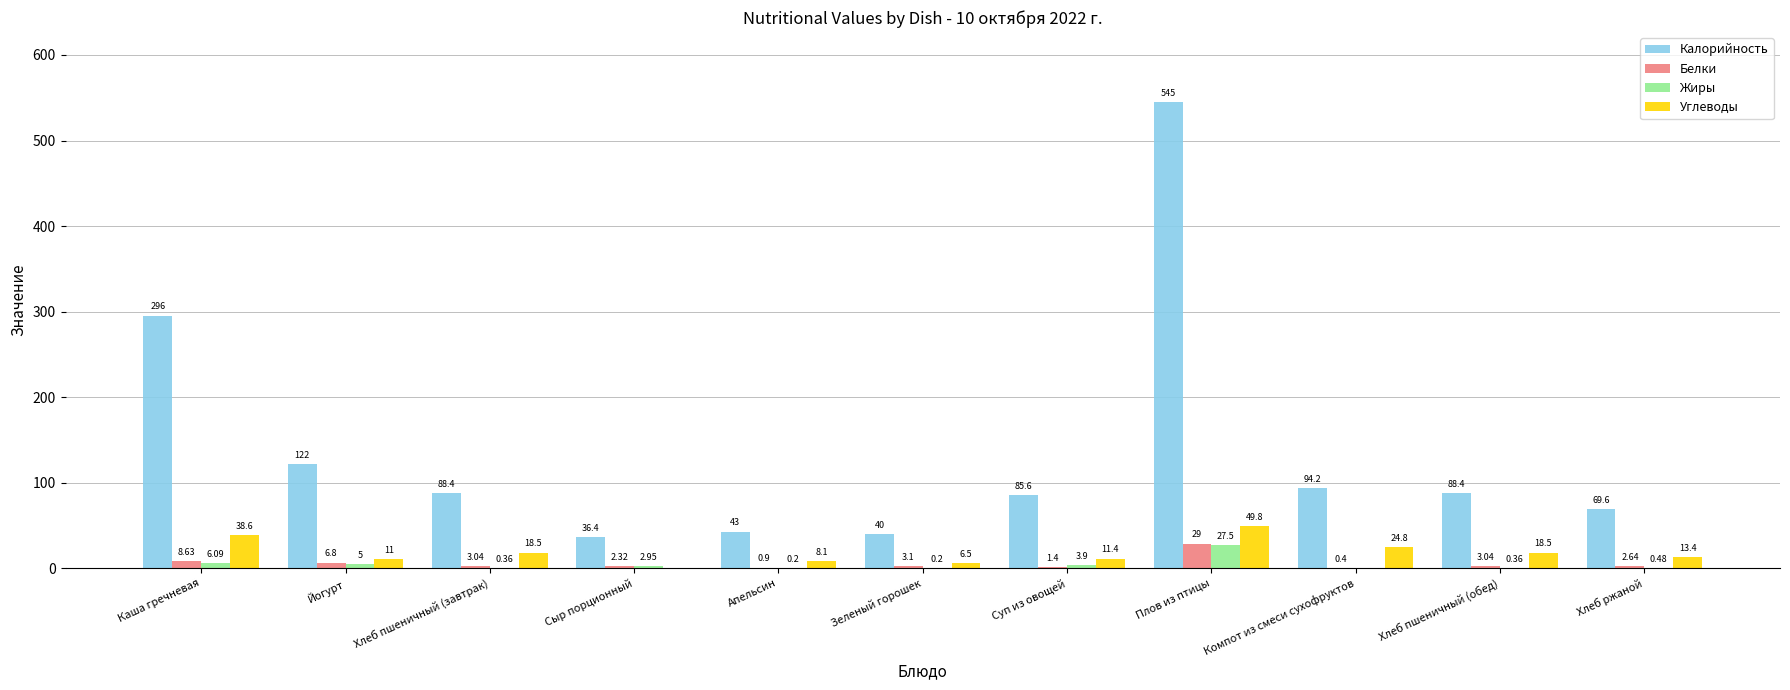

Which series changed the most between Каша гречневая and Зеленый горошек?

Калорийность